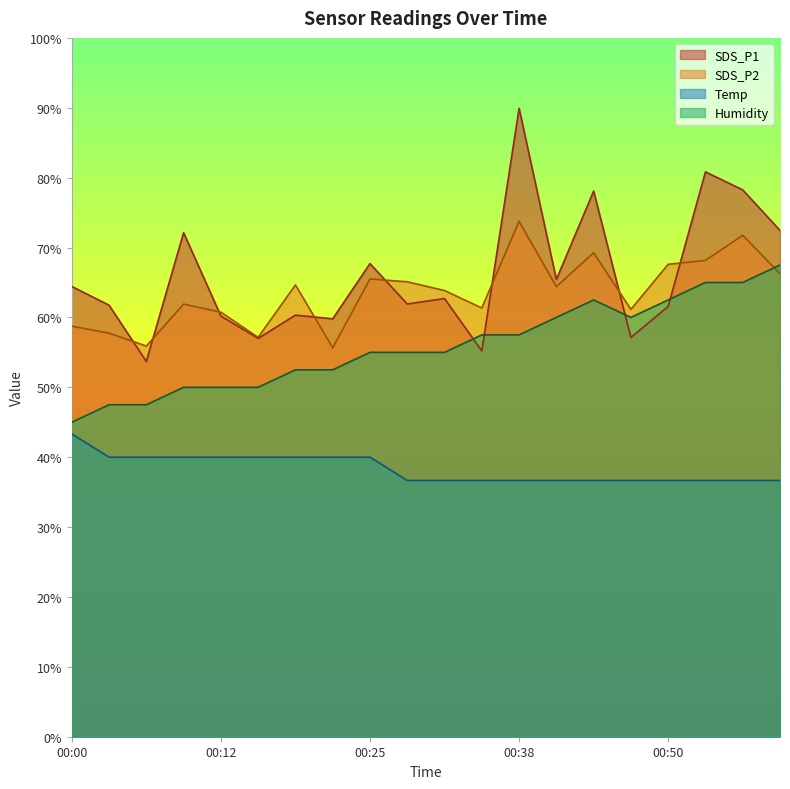

Reading right to left, what are all the values shown in this chart?

SDS_P1: 01:00=72.4	00:57=78.2	00:54=80.8	00:50=61.6	00:47=57.1	00:44=78.1	00:41=65.4	00:38=89.9	00:35=55.2	00:31=62.7	00:28=61.9	00:25=67.7	00:22=59.8	00:19=60.3	00:16=57.0	00:12=60.2	00:09=72.1	00:06=53.7	00:03=61.7	00:00=64.4
SDS_P2: 01:00=66.2	00:57=71.7	00:54=68.1	00:50=67.6	00:47=61.1	00:44=69.2	00:41=64.4	00:38=73.7	00:35=61.3	00:31=63.8	00:28=65.1	00:25=65.5	00:22=55.6	00:19=64.6	00:16=57.1	00:12=60.7	00:09=61.9	00:06=55.9	00:03=57.7	00:00=58.7
Temp: 01:00=36.7	00:57=36.7	00:54=36.7	00:50=36.7	00:47=36.7	00:44=36.7	00:41=36.7	00:38=36.7	00:35=36.7	00:31=36.7	00:28=36.7	00:25=40.0	00:22=40.0	00:19=40.0	00:16=40.0	00:12=40.0	00:09=40.0	00:06=40.0	00:03=40.0	00:00=43.3
Humidity: 01:00=67.5	00:57=65.0	00:54=65.0	00:50=62.5	00:47=60.0	00:44=62.5	00:41=60.0	00:38=57.5	00:35=57.5	00:31=55.0	00:28=55.0	00:25=55.0	00:22=52.5	00:19=52.5	00:16=50.0	00:12=50.0	00:09=50.0	00:06=47.5	00:03=47.5	00:00=45.0